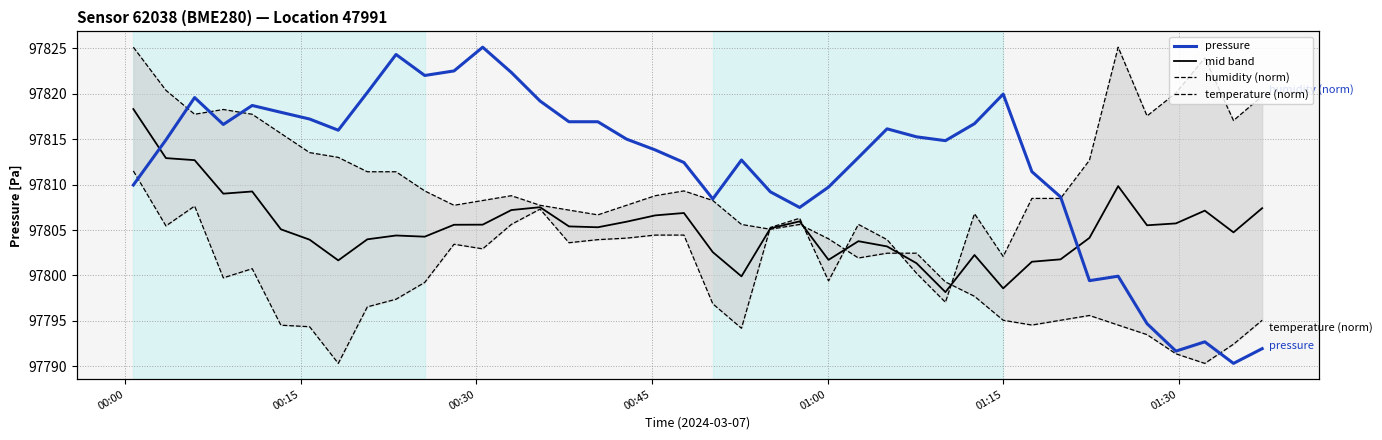

True or false: pressure and humidity (norm) cross at least once.

True